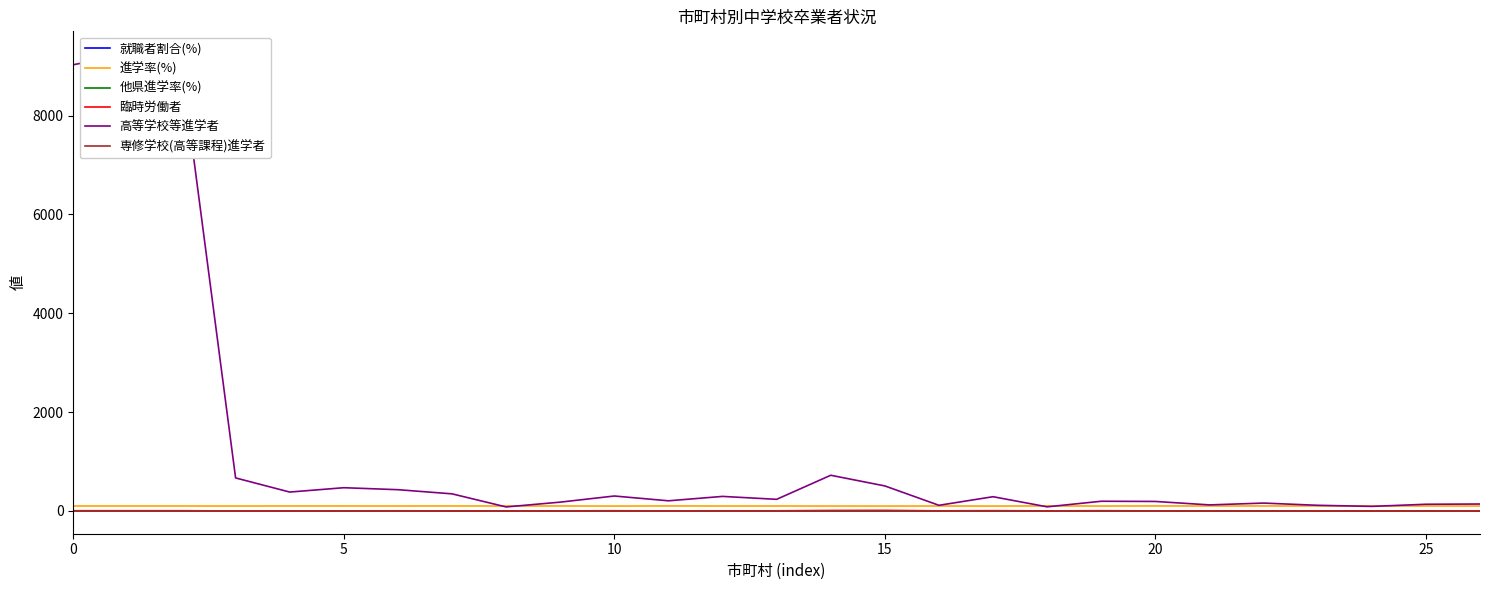

What are all the series names shown in the legend?

就職者割合(%), 進学率(%), 他県進学率(%), 臨時労働者, 高等学校等進学者, 専修学校(高等課程)進学者